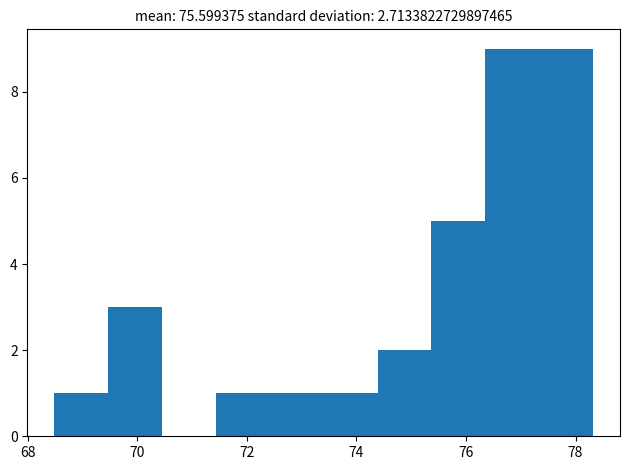

How tall is the bar that spans 71.4 to 72.4 on the x-axis? Neither the bar edges nor the heights are printed on the chart, so give them approximately, as read against the axes.

1